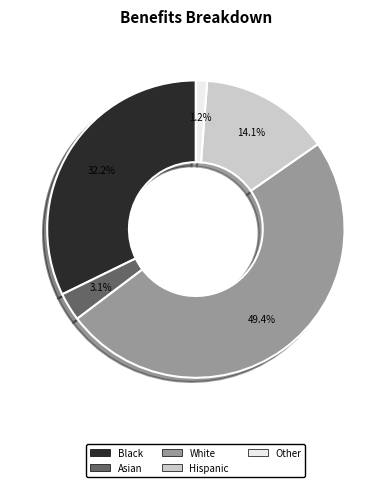

Is there a majority slice in this chart?

No